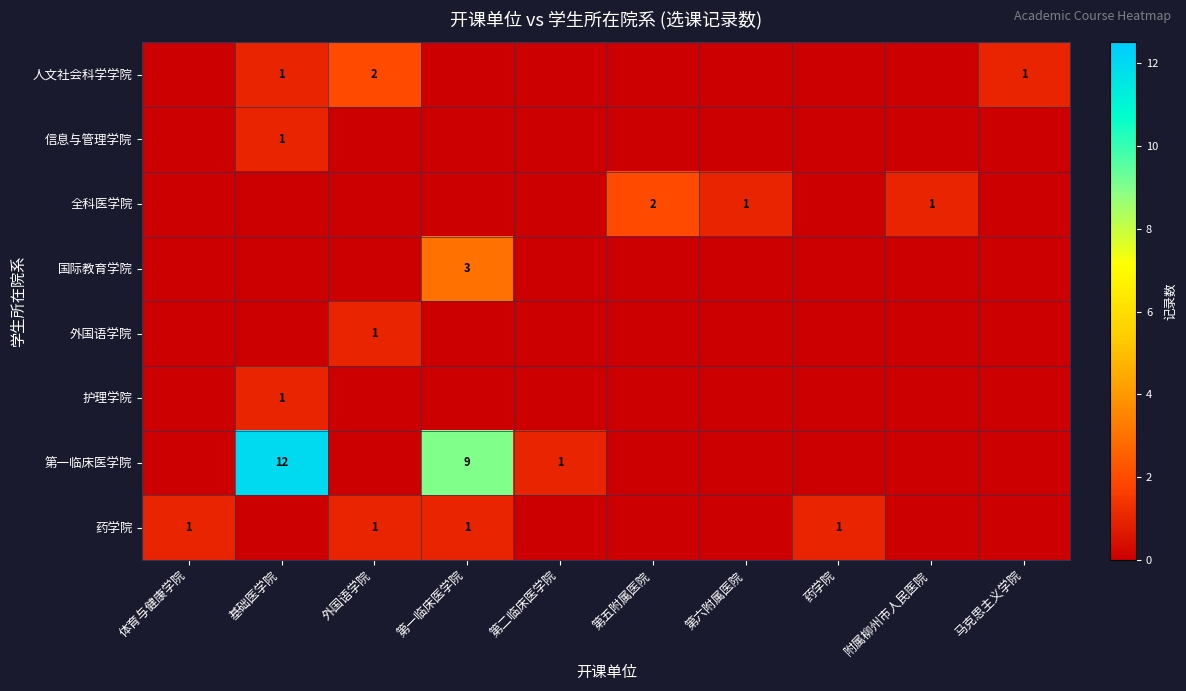

True or false: 人文社会科学学院 has a value of 1 at 基础医学院.

True